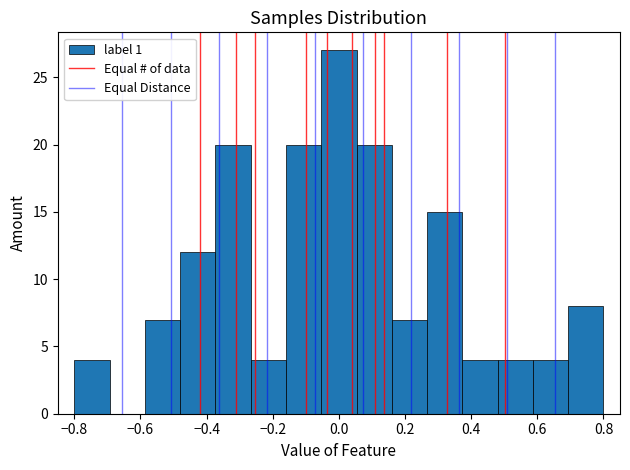

Reading left to right, transcribe this chart: for each bar, give the range it covers on the x-axis and its height. Neither the bar edges nor the heights are printed on the chart, so give them approximately, as read against the axes.

-0.80 to -0.70: 4
-0.70 to -0.58: 0
-0.58 to -0.48: 7
-0.48 to -0.38: 12
-0.38 to -0.26: 20
-0.26 to -0.16: 4
-0.16 to -0.06: 20
-0.06 to 0.06: 27
0.06 to 0.16: 20
0.16 to 0.26: 7
0.26 to 0.38: 15
0.38 to 0.48: 4
0.48 to 0.58: 4
0.58 to 0.70: 4
0.70 to 0.80: 8